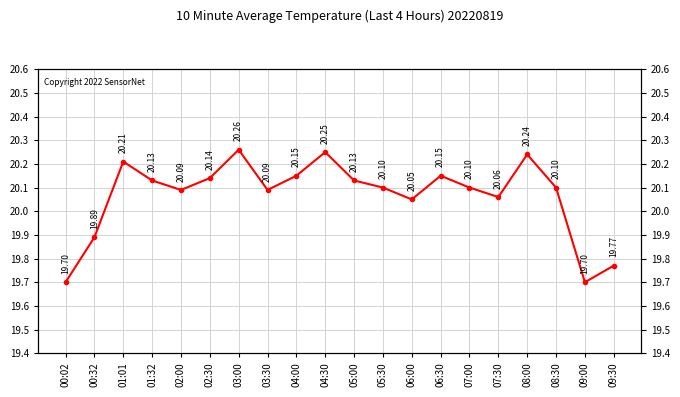

Is it true that the value at 01:01 is 13.1?

False